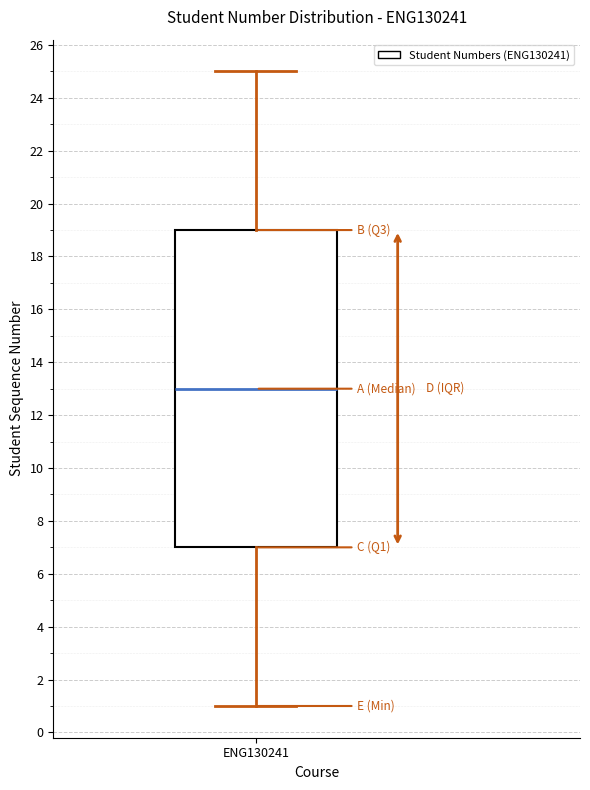

Transcribe this box plot: give where the median line is, the range the box spans, and where the two whiskers end, as read against the y-axis. The values are not printed on the chart, so give them approximately, as read against the axis.

median 13, box 7 to 19, whiskers 1 to 25